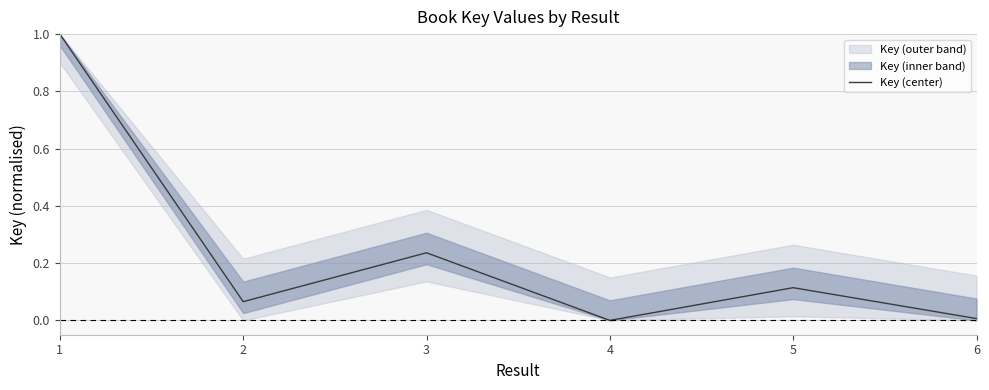

How many points are higher than both their immediate neighbors (excluding endpoints)?

2